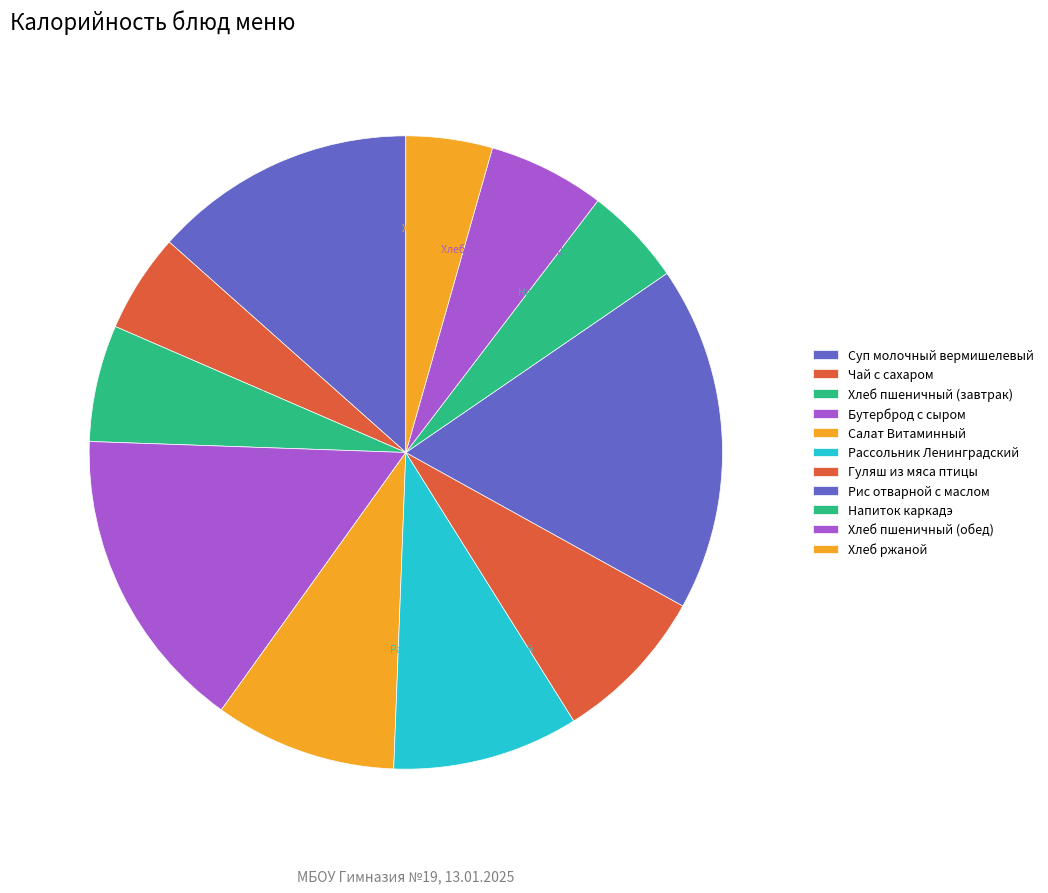

Rank the categories by value from lowest to highest.

Хлеб ржаной, Чай с сахаром, Напиток каркадэ, Хлеб пшеничный (завтрак), Хлеб пшеничный (обед), Гуляш из мяса птицы, Салат Витаминный, Рассольник Ленинградский, Суп молочный вермишелевый, Бутерброд с сыром, Рис отварной с маслом